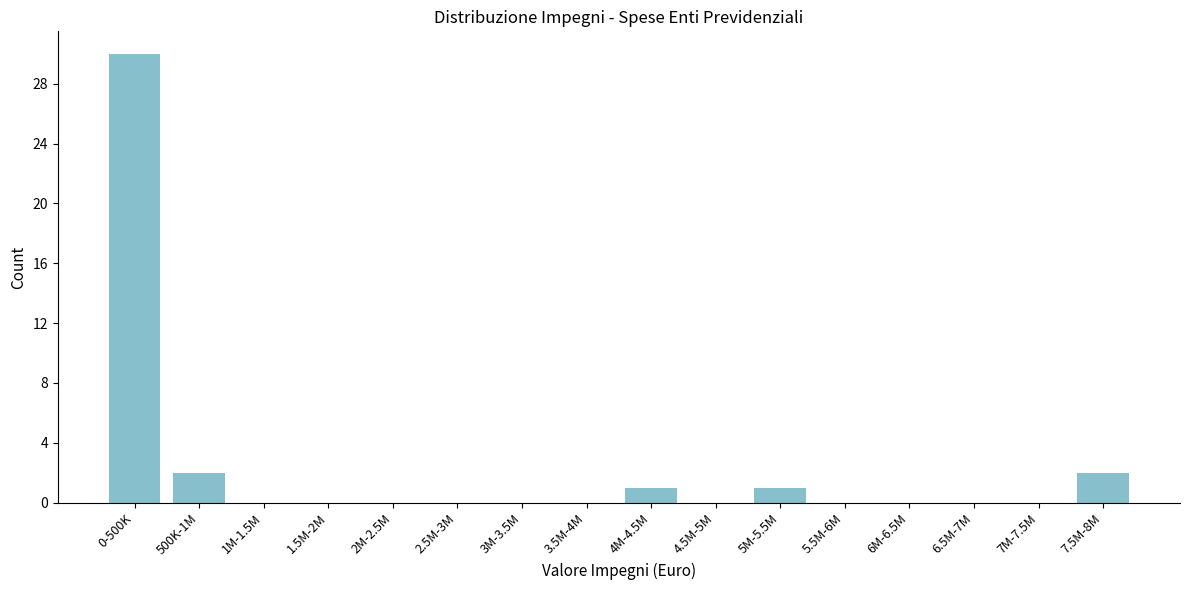

Reading left to right, list all the values displayed in this chart.

0-500K=30	500K-1M=2	1M-1.5M=0	1.5M-2M=0	2M-2.5M=0	2.5M-3M=0	3M-3.5M=0	3.5M-4M=0	4M-4.5M=1	4.5M-5M=0	5M-5.5M=1	5.5M-6M=0	6M-6.5M=0	6.5M-7M=0	7M-7.5M=0	7.5M-8M=2